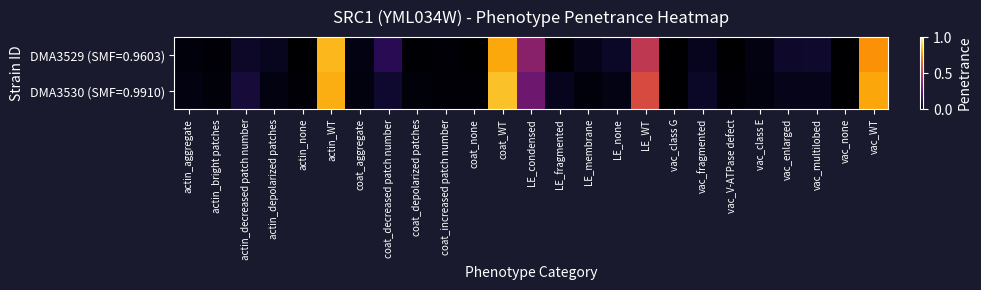

How many series are shown in this chart?

2